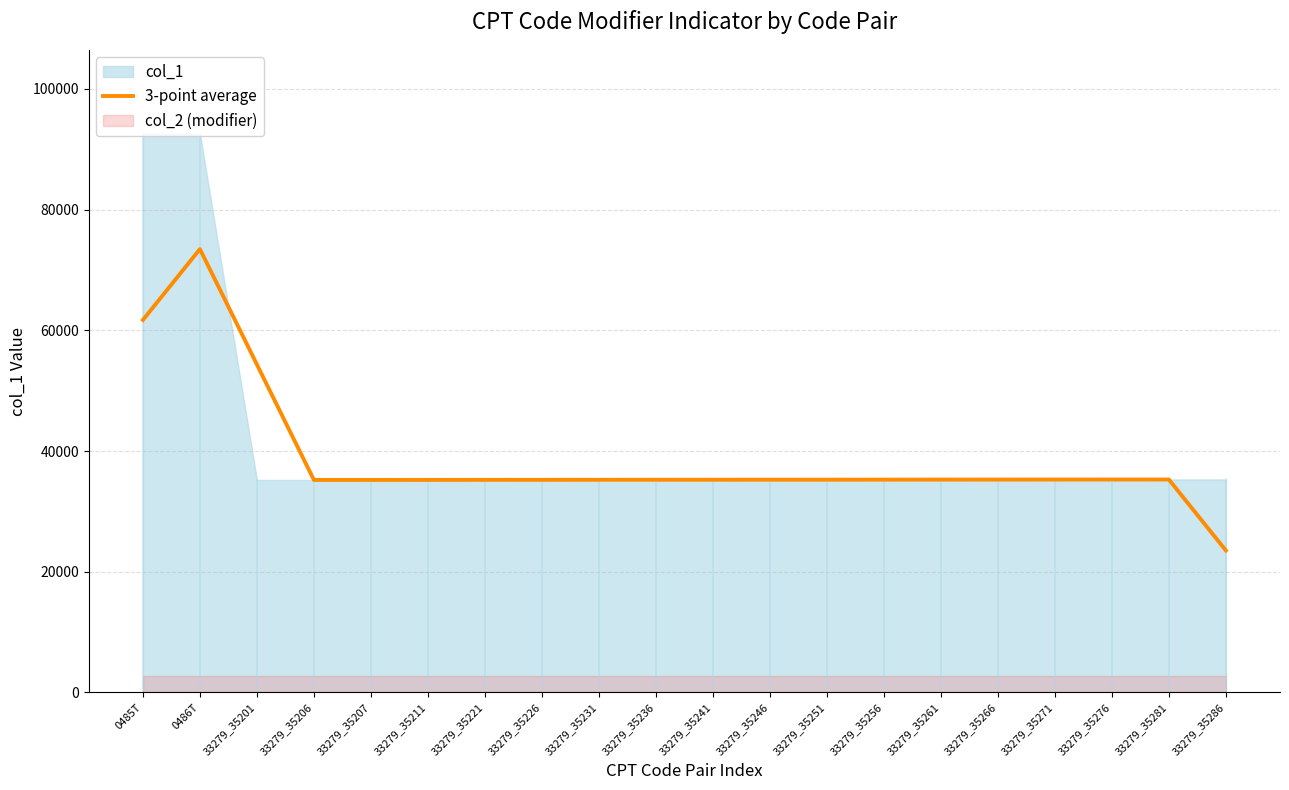

Which category has the highest value across all series?

0486T